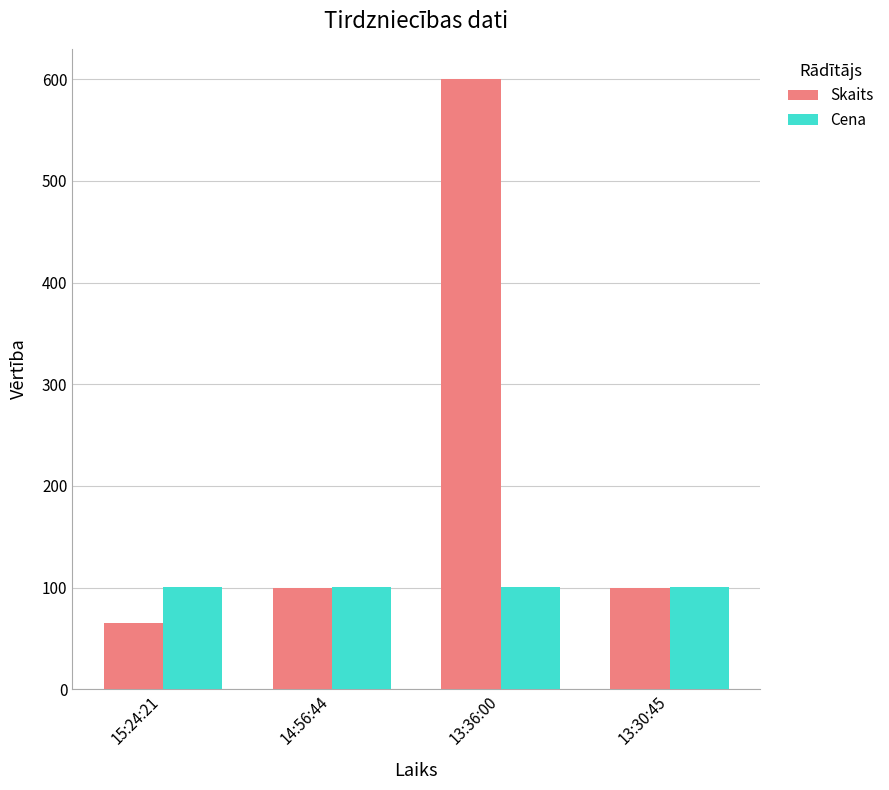

Reading left to right, transcribe all the data shown in this chart.

Skaits: 65.0	100.0	600.0	100.0
Cena: 100.6	100.6	100.6	100.6